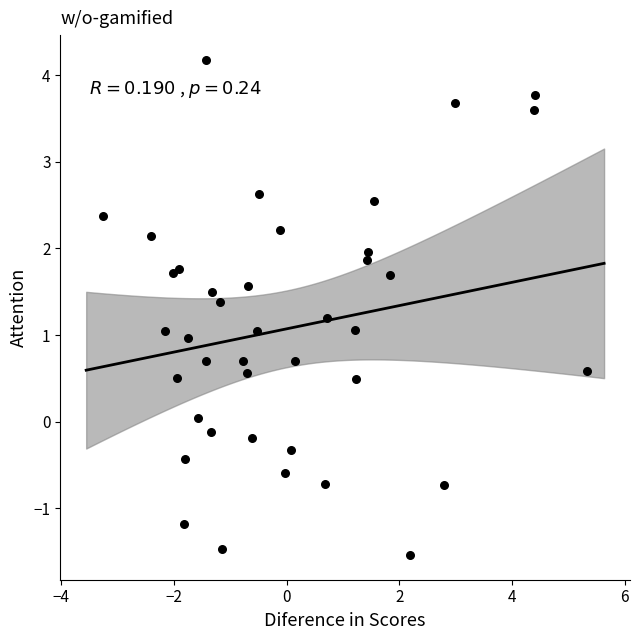

What is the range of Y values (max minus min)?

5.7